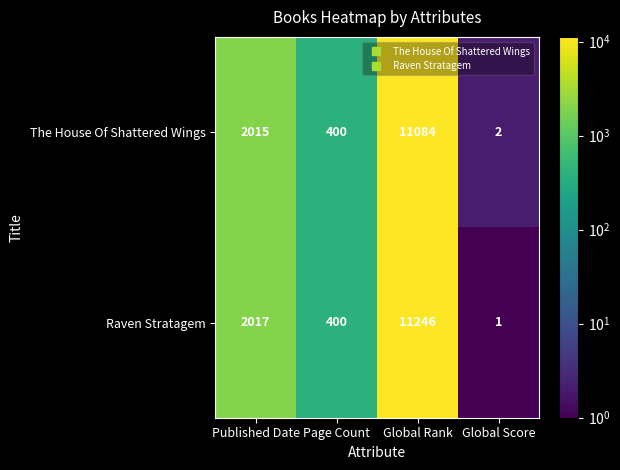

What is the spread (max minus min) of values at Published Date?

2